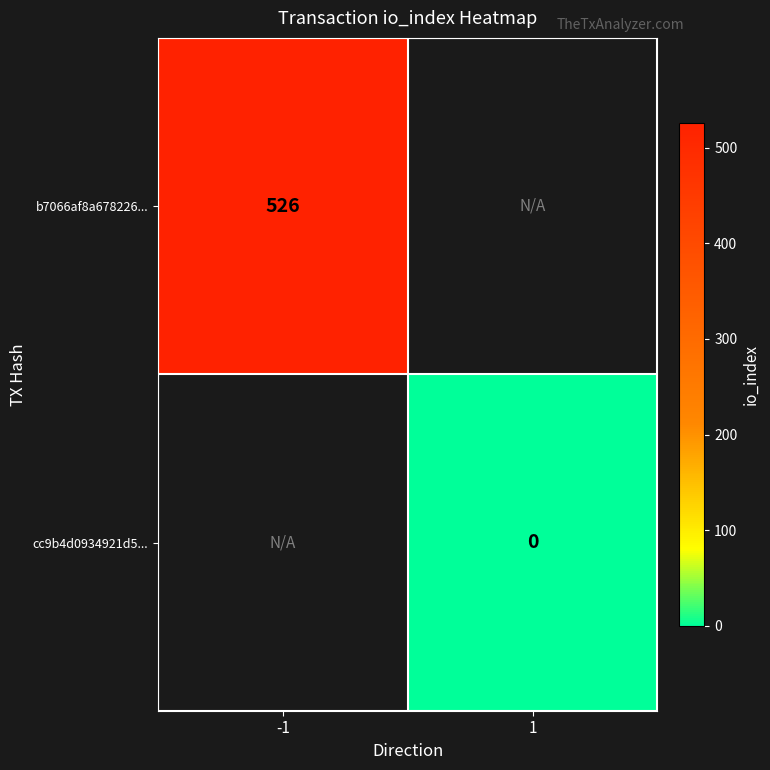

Is it true that b7066af8a678226... equals 114 at -1?

False